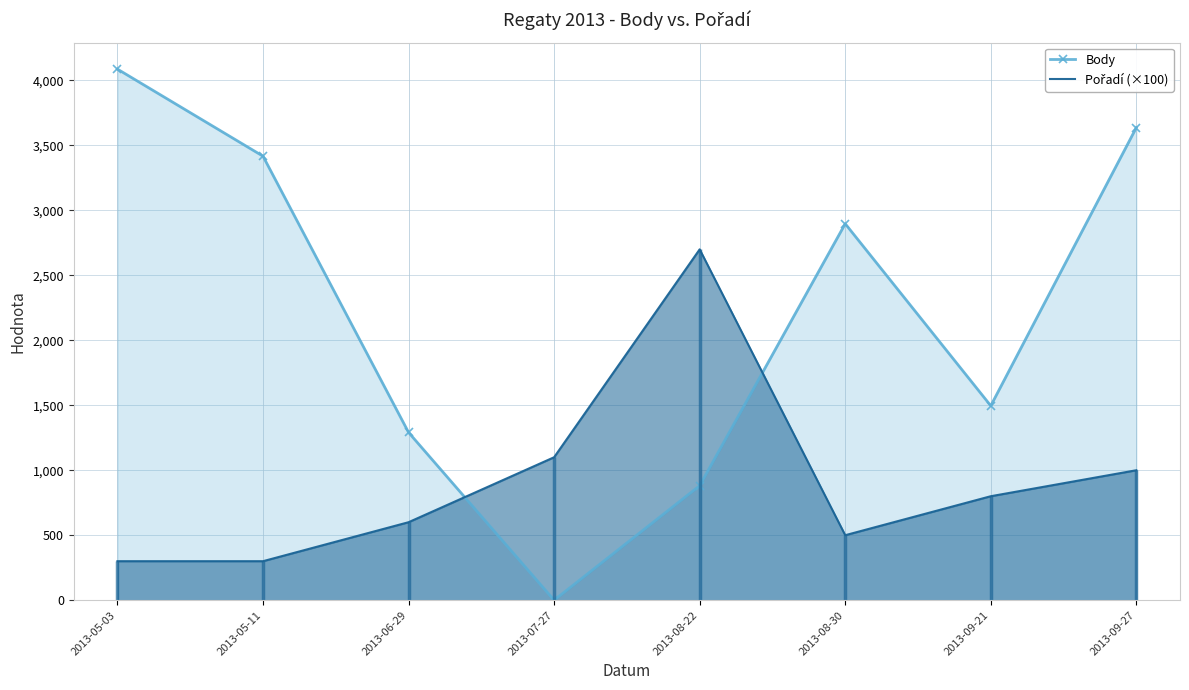

Which series changed the most between 2013-05-11 and 2013-09-21?

Body